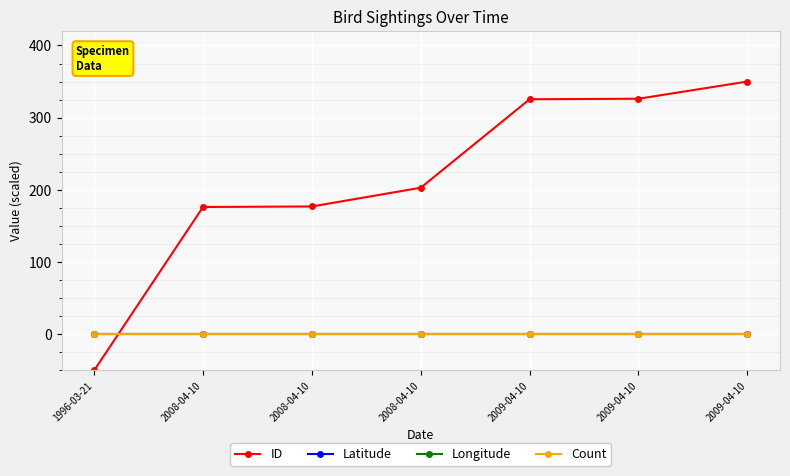

Is the value of ID at 1996-03-21 greater than the value of Latitude at 1996-03-21?

No